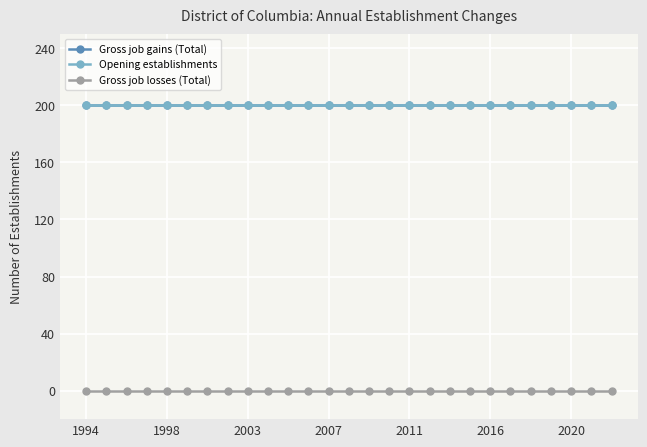

Does the chart have visible grid lines?

Yes